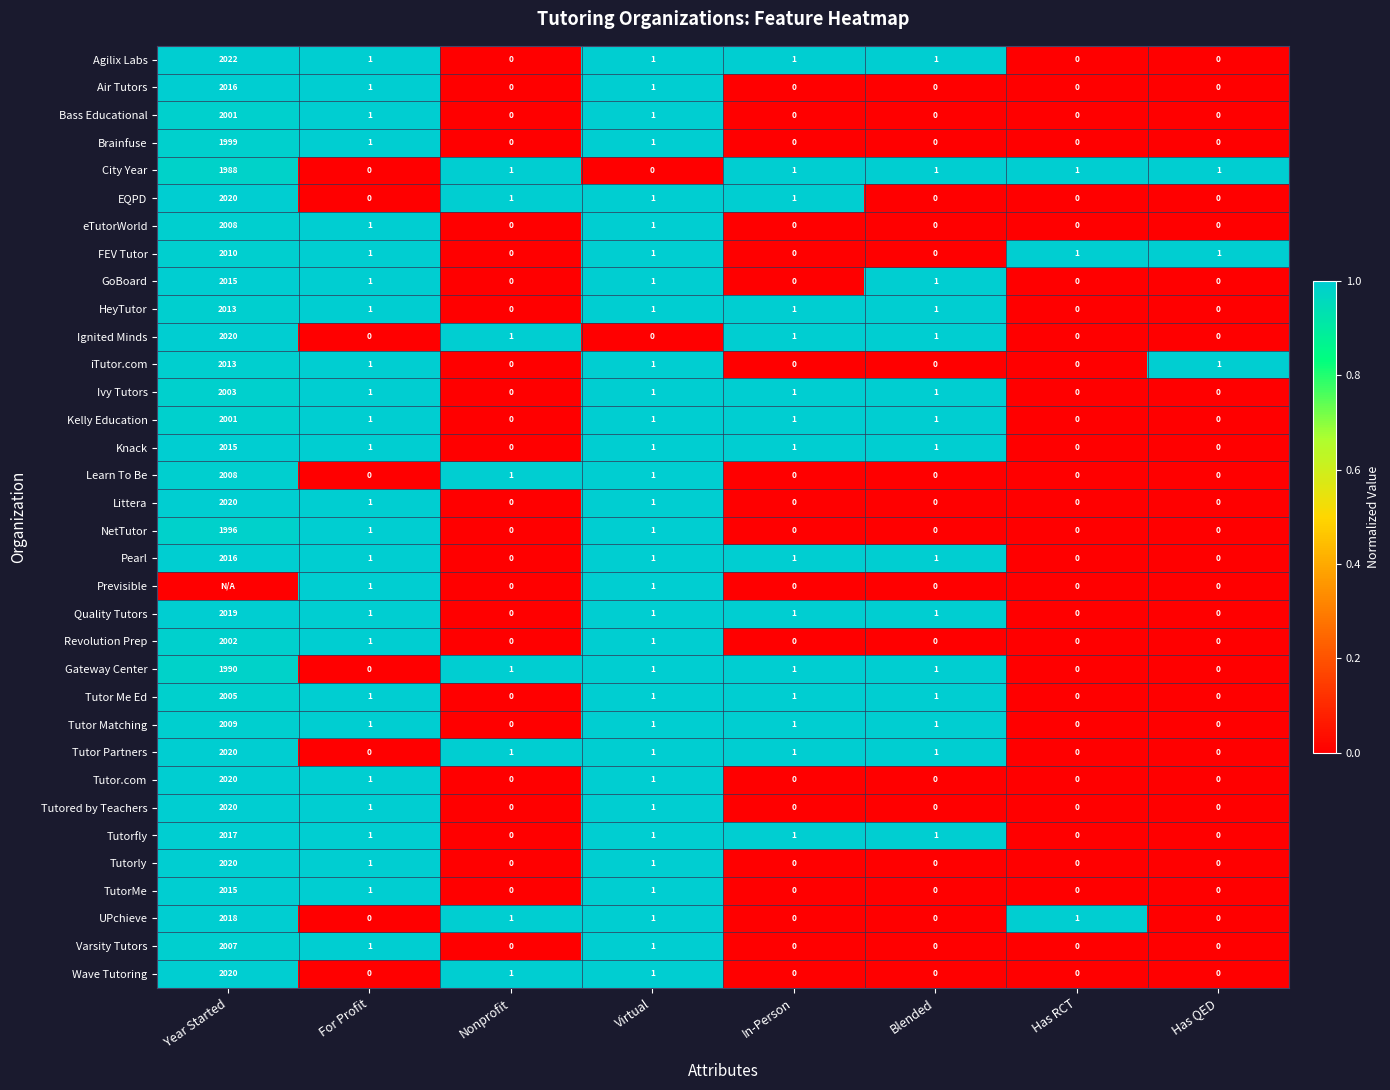

Which category has the highest value in the UPchieve series?

Year Started